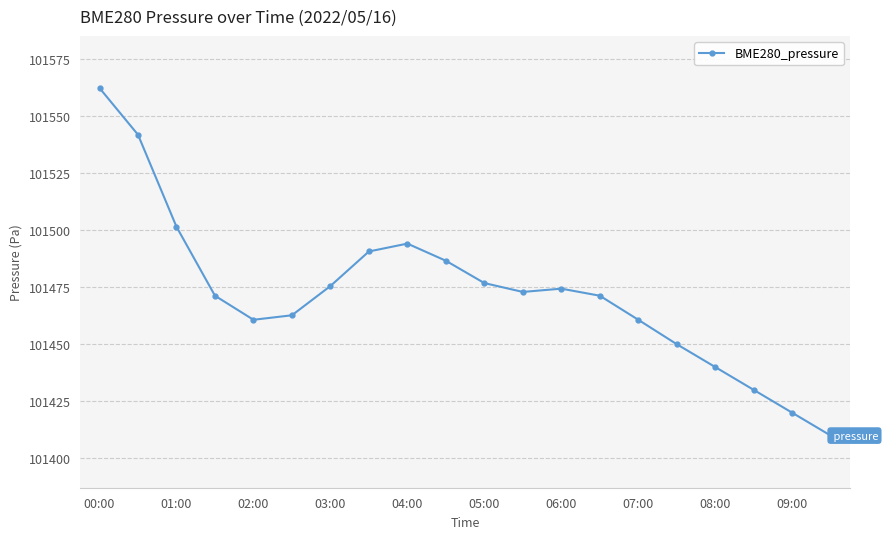

What is the sum of all values?

2029452.3